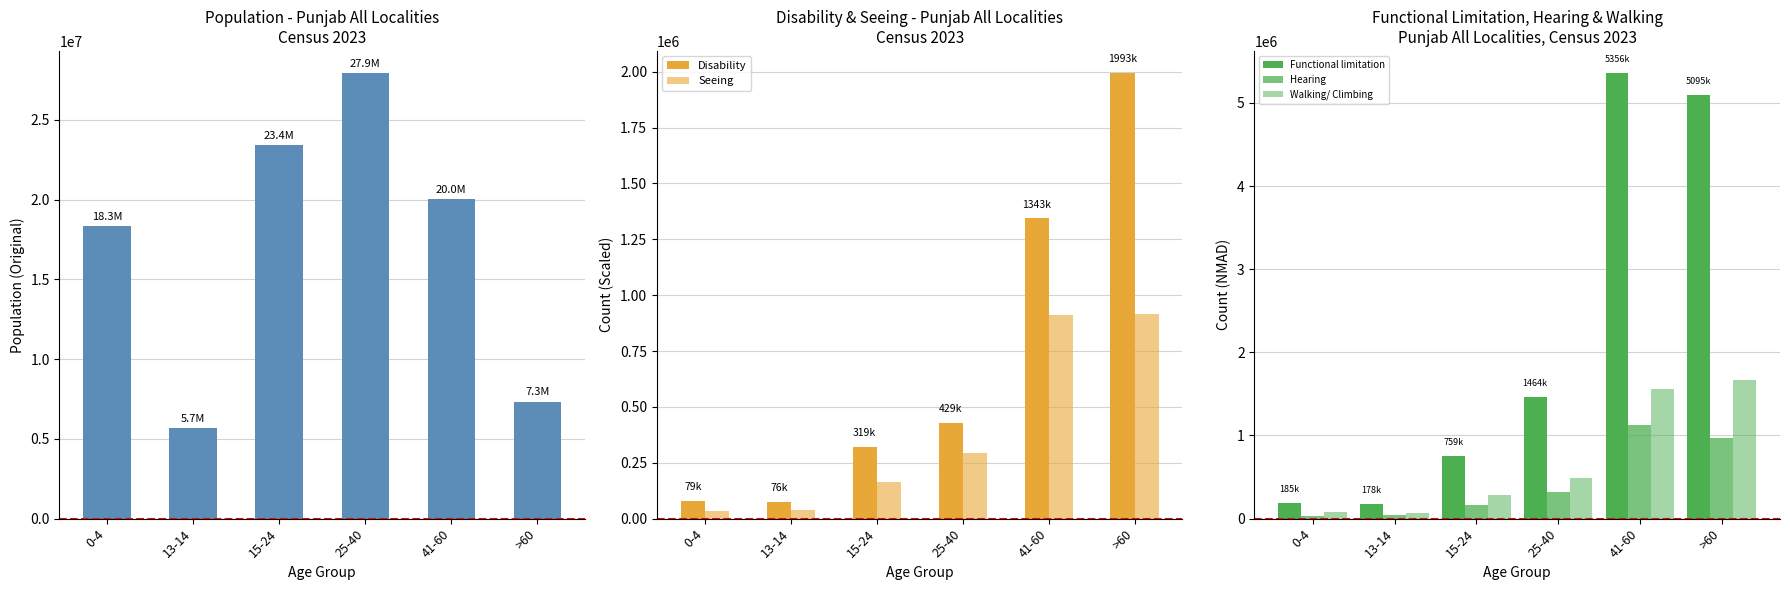

How many values in the Disability series are below 428987?

3